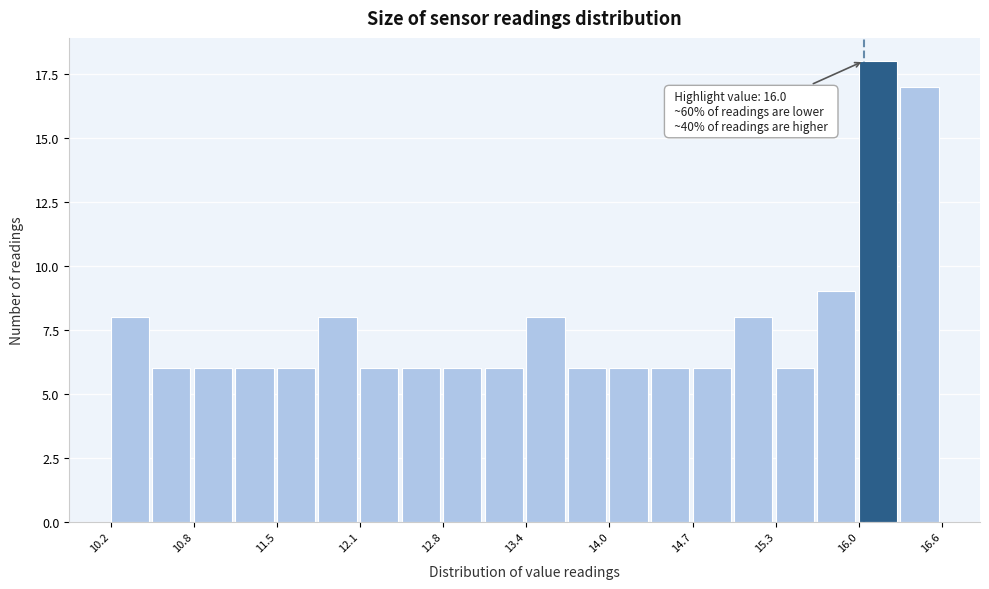

Read against the x-axis, roughly where is the centre of the tallest bar?

16.1